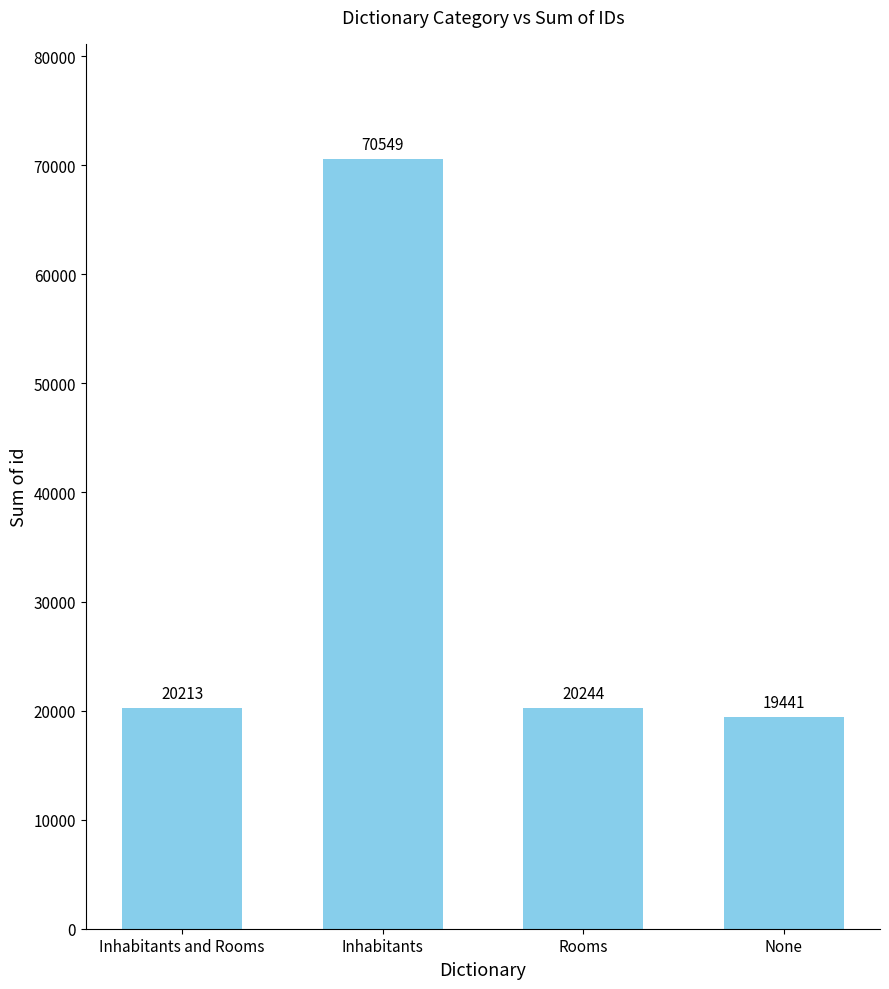

Count the number of data series in this chart.

1